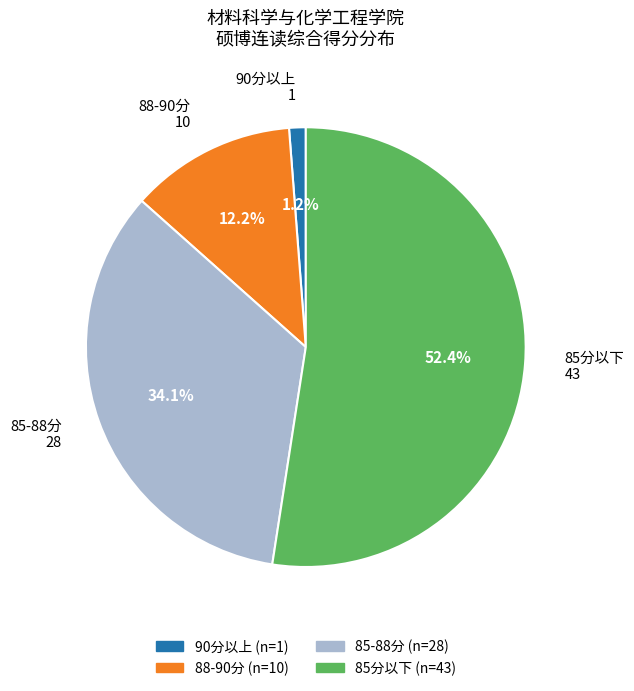

What is the smallest slice in the pie chart?

90分以上